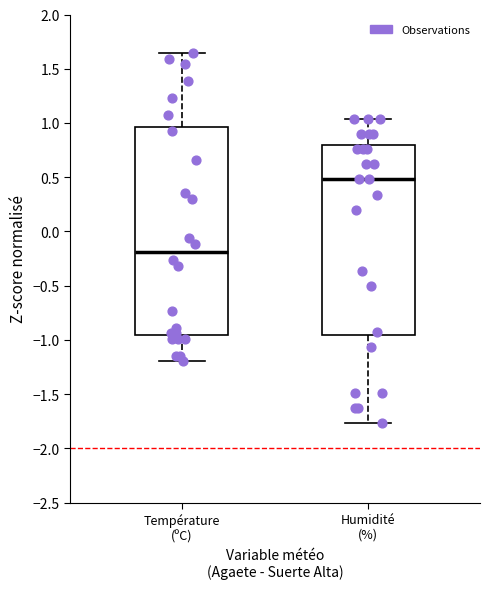

Where is the upper edge of the box for Humidité (%) on the y-axis? The values are not printed on the chart, so give them approximately, as read against the axis.

0.80